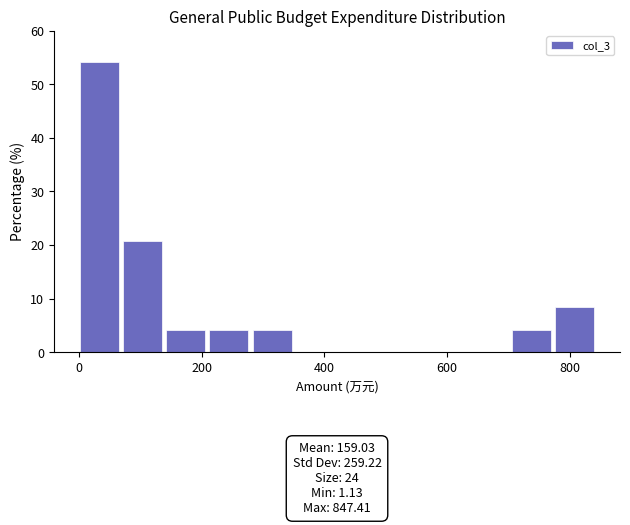

Around what value on the x-axis is the tallest bar? Give the approximate position of its centre, as read against the axis.

40